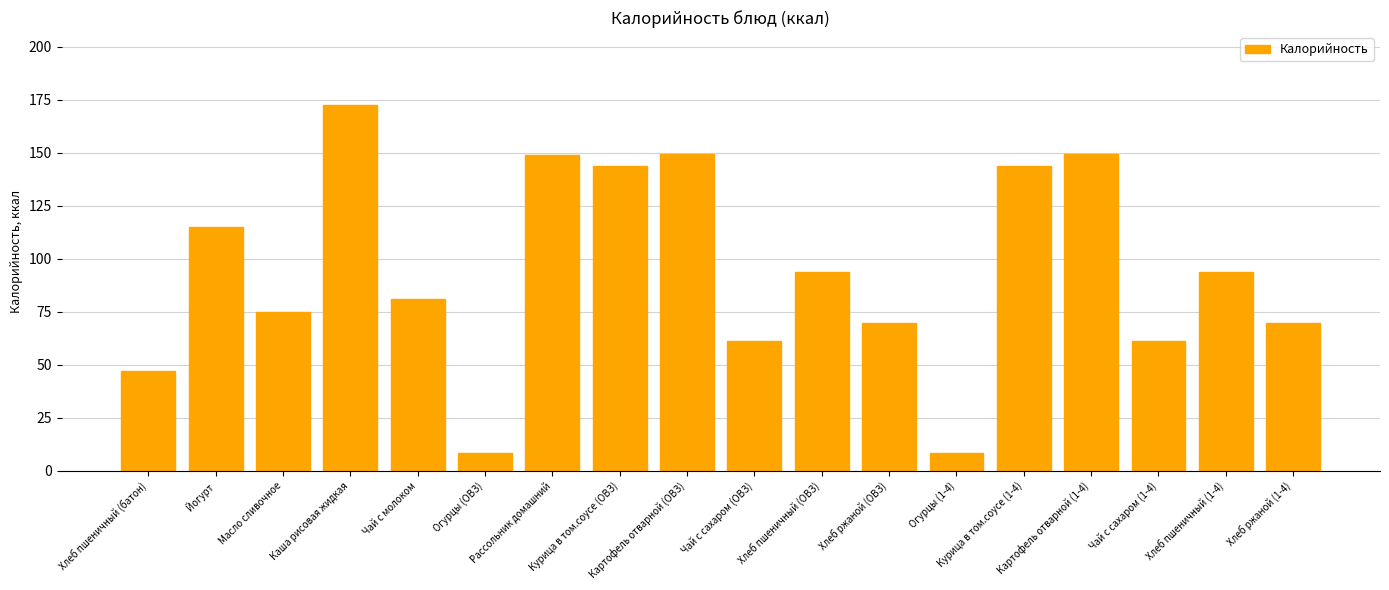

What is the sum of all values?

1692.7